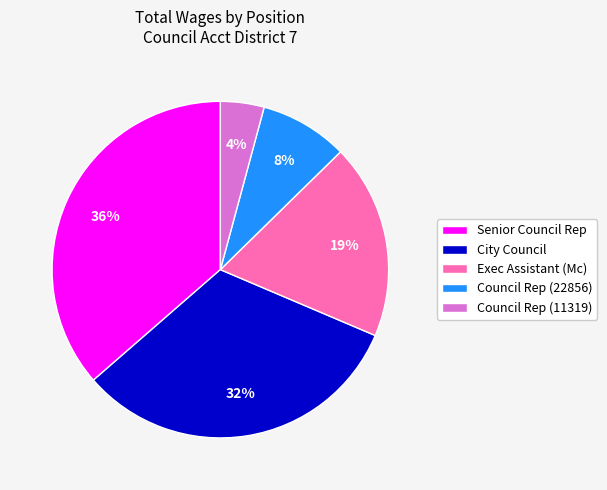

What percentage is the City Council slice, to the nearest percent?

32%